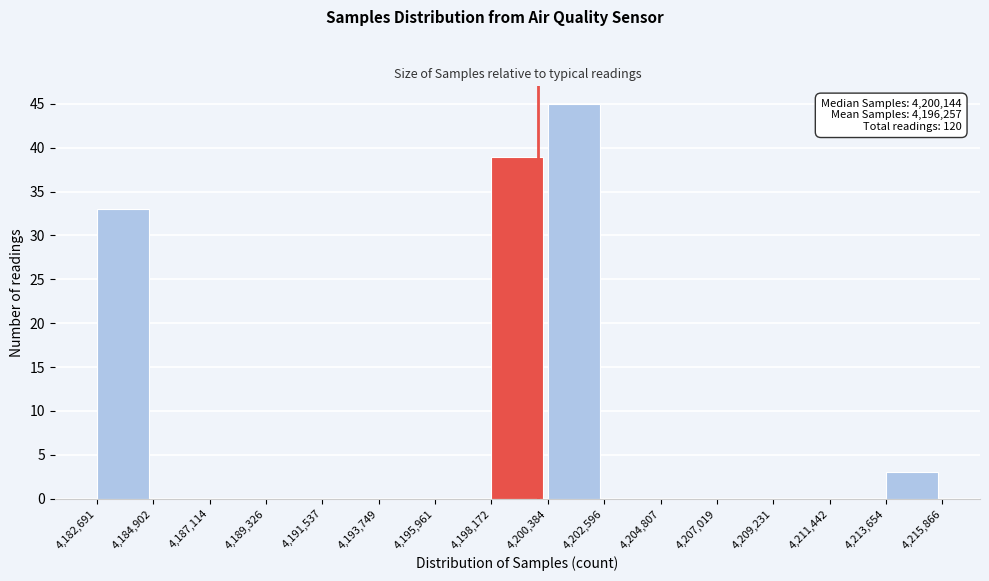

Which range on the x-axis has the tallest bar?

4,200,384 to 4,202,596